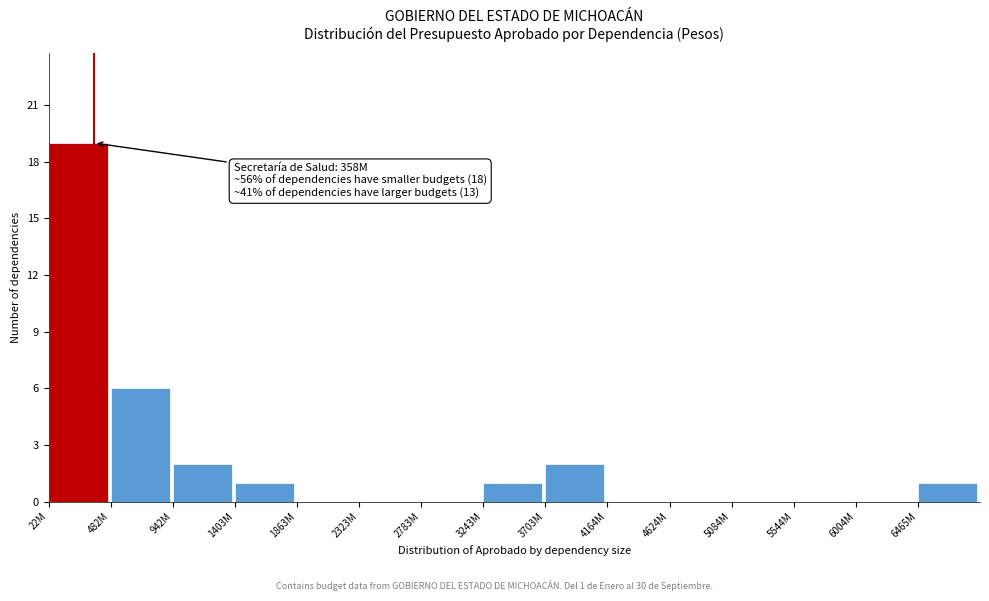

Reading left to right, transcribe all the data shown in this chart.

22M=19	482M=6	942M=2	1403M=1	1863M=0	2323M=0	2783M=0	3243M=1	3703M=2	4164M=0	4624M=0	5084M=0	5544M=0	6004M=0	6465M=1